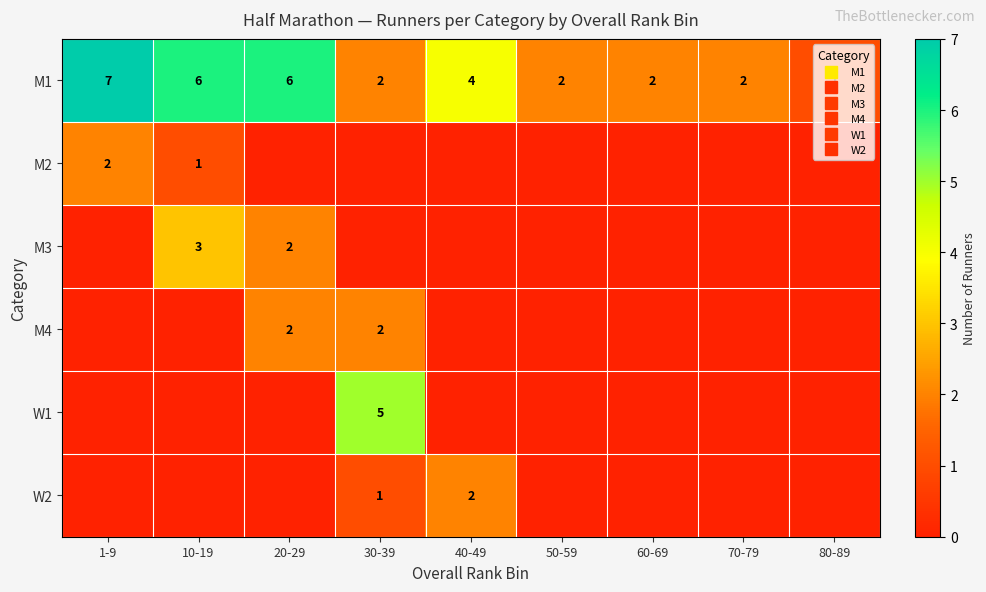

Which has a higher value, 70-79 or 60-69?

70-79